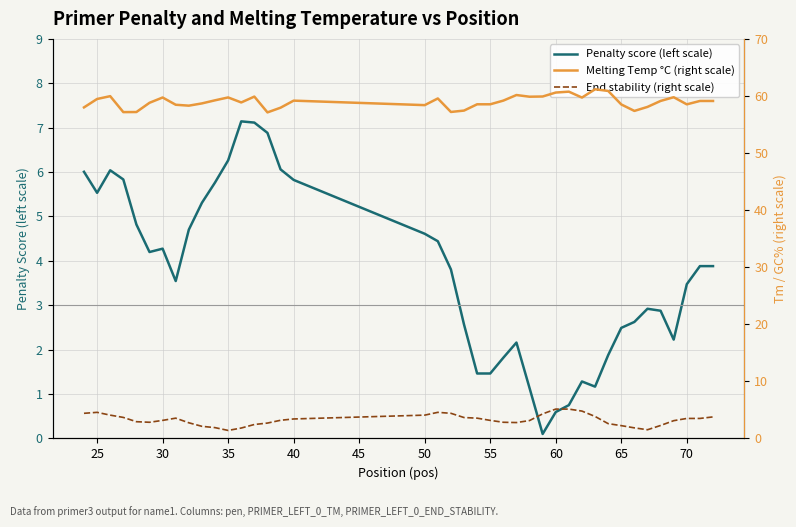

What is the difference between the maximum and minimum values in the Penalty score (left scale) series?

7.0